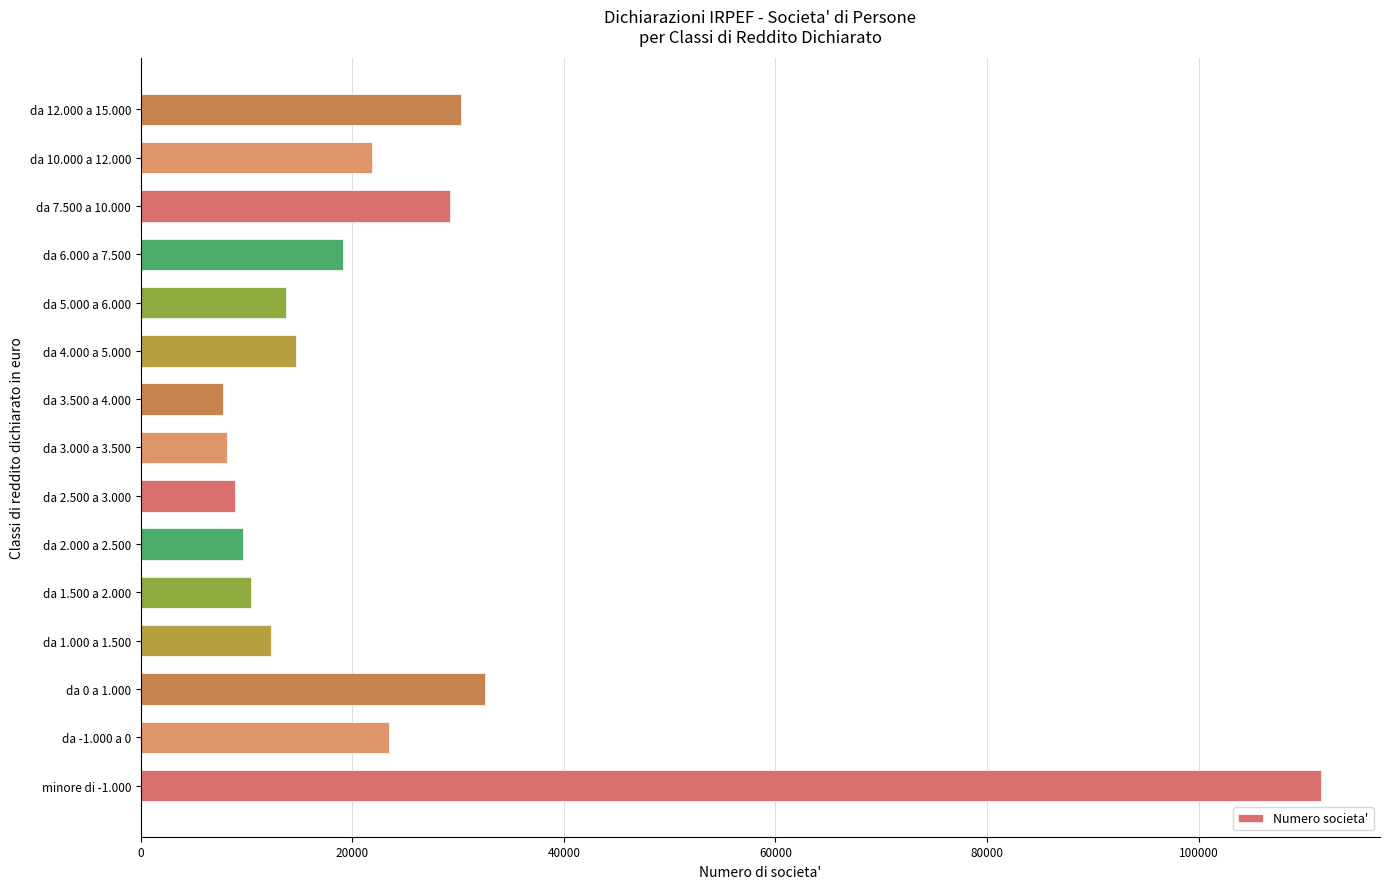

True or false: the data shows 7438 at da -1.000 a 0.

False